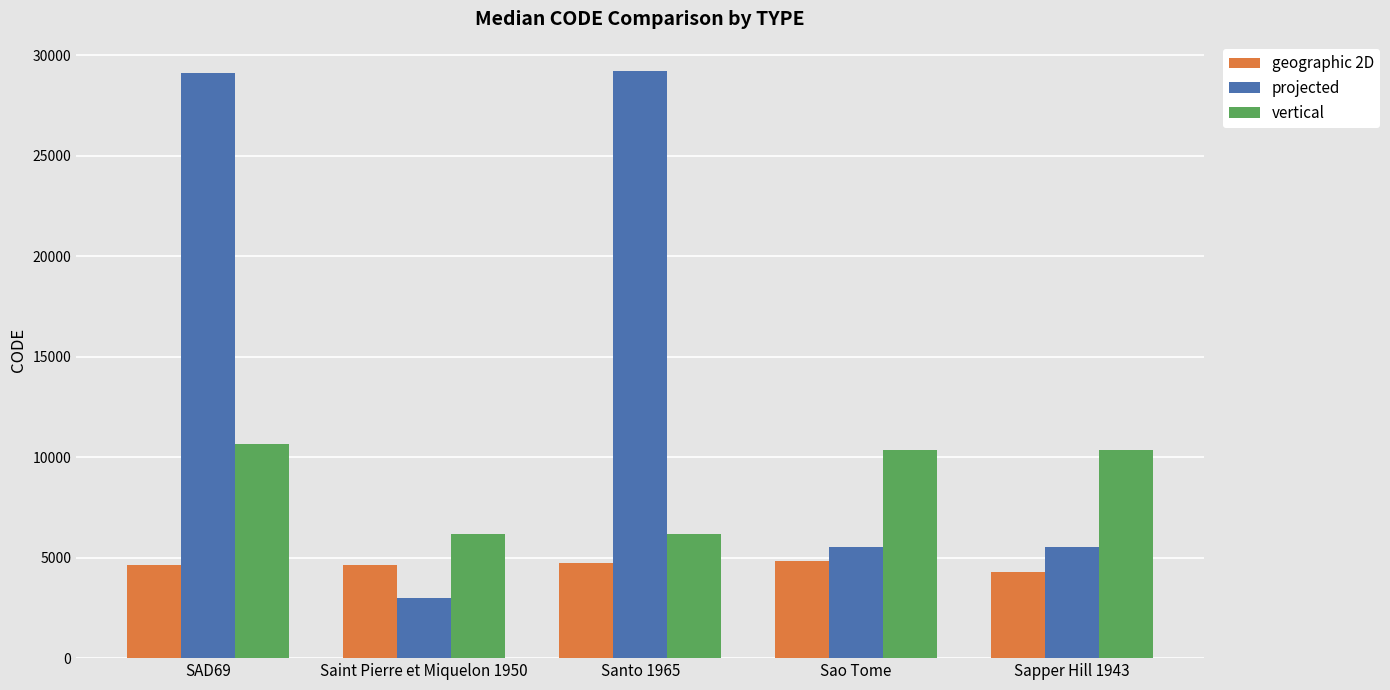

Rank the series by their maximum value, from highest to lowest.

projected, vertical, geographic 2D